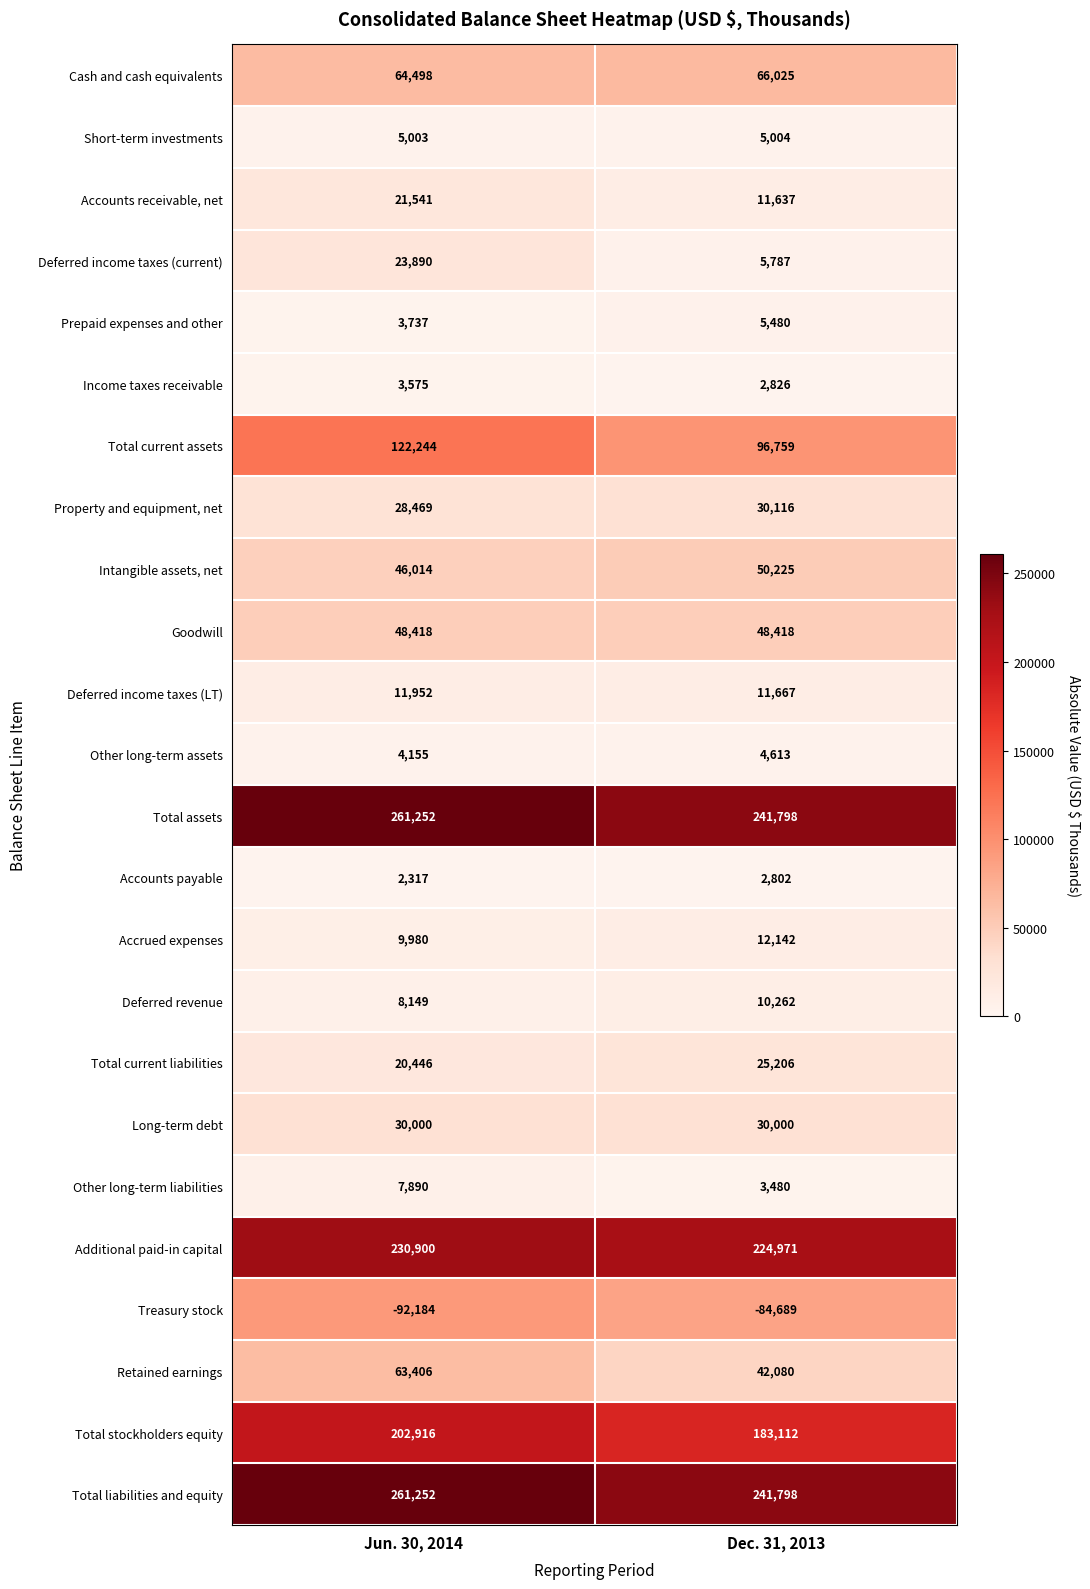

Count the number of data series in this chart.

24